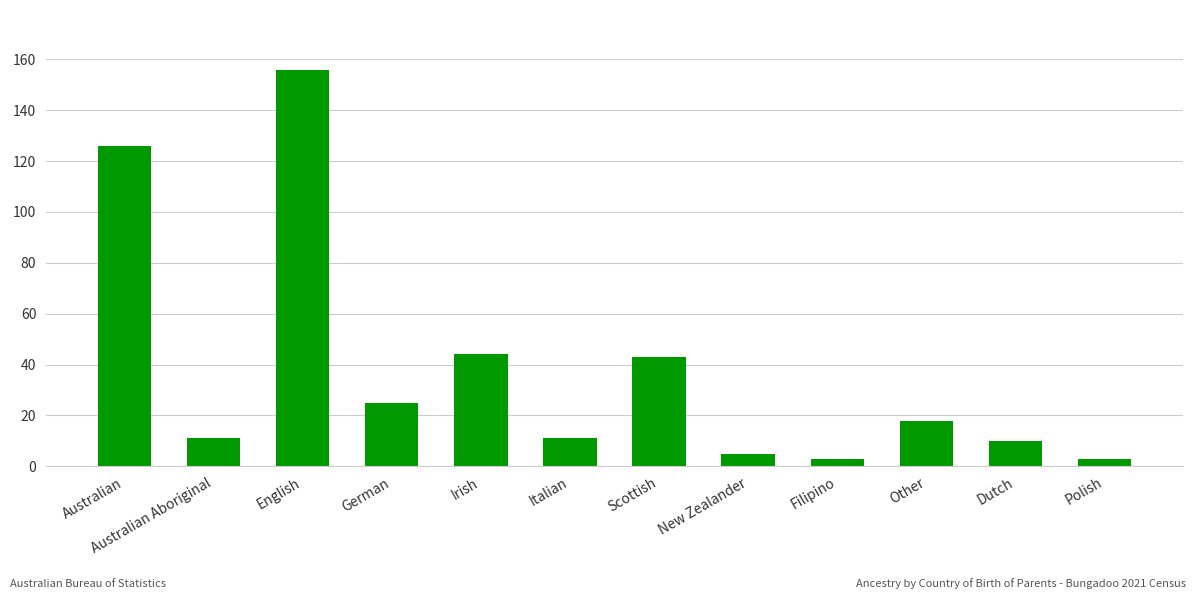

Does the chart contain stacked bars?

No